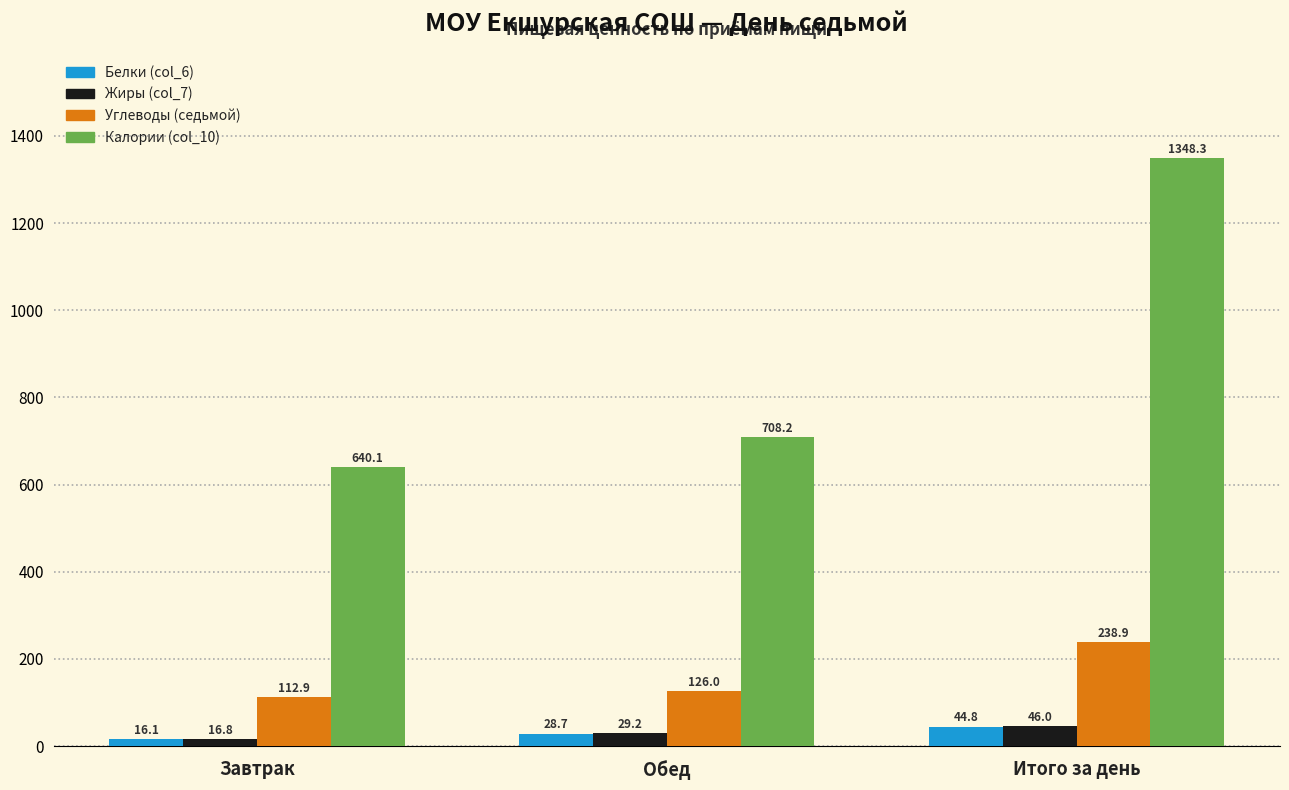

Reading left to right, extract all data points from this chart.

Белки (col_6): Завтрак=16.1	Обед=28.7	Итого за день=44.8
Жиры (col_7): Завтрак=16.8	Обед=29.2	Итого за день=46.0
Углеводы (седьмой): Завтрак=112.9	Обед=126.0	Итого за день=238.9
Калории (col_10): Завтрак=640.1	Обед=708.2	Итого за день=1348.3